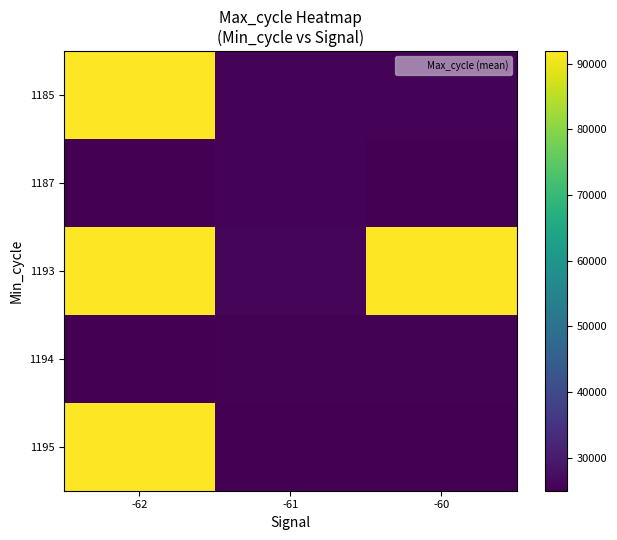

What is the total value across all series at -62?

325754.5